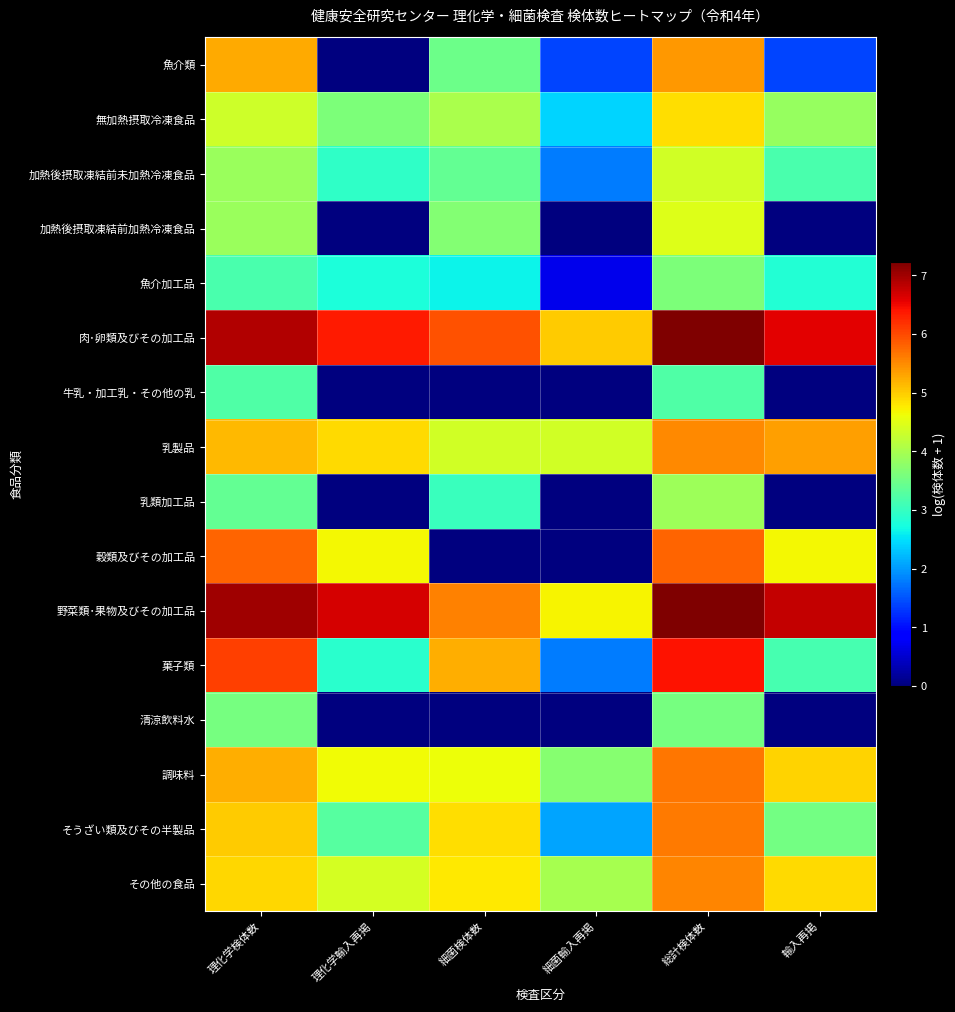

Reading right to left, transcribe all the data shown in this chart.

魚介類: 輸入再掲=1.4	総計検体数=5.4	細菌輸入再掲=1.4	細菌検体数=3.5	理化学輸入再掲=0.0	理化学検体数=5.3
無加熱摂取冷凍食品: 輸入再掲=3.9	総計検体数=4.9	細菌輸入再掲=2.4	細菌検体数=4.0	理化学輸入再掲=3.6	理化学検体数=4.3
加熱後摂取凍結前未加熱冷凍食品: 輸入再掲=3.2	総計検体数=4.3	細菌輸入再掲=1.8	細菌検体数=3.4	理化学輸入再掲=2.9	理化学検体数=3.9
加熱後摂取凍結前加熱冷凍食品: 輸入再掲=0.0	総計検体数=4.5	細菌輸入再掲=0.0	細菌検体数=3.7	理化学輸入再掲=0.0	理化学検体数=3.9
魚介加工品: 輸入再掲=2.8	総計検体数=3.6	細菌輸入再掲=0.7	細菌検体数=2.6	理化学輸入再掲=2.8	理化学検体数=3.2
肉･卵類及びその加工品: 輸入再掲=6.6	総計検体数=7.2	細菌輸入再掲=5.0	細菌検体数=5.9	理化学輸入再掲=6.4	理化学検体数=6.9
牛乳・加工乳・その他の乳: 輸入再掲=0.0	総計検体数=3.2	細菌輸入再掲=0.0	細菌検体数=0.0	理化学輸入再掲=0.0	理化学検体数=3.2
乳製品: 輸入再掲=5.4	総計検体数=5.5	細菌輸入再掲=4.4	細菌検体数=4.4	理化学輸入再掲=4.9	理化学検体数=5.1
乳類加工品: 輸入再掲=0.0	総計検体数=3.9	細菌輸入再掲=0.0	細菌検体数=3.0	理化学輸入再掲=0.0	理化学検体数=3.4
穀類及びその加工品: 輸入再掲=4.7	総計検体数=5.8	細菌輸入再掲=0.0	細菌検体数=0.0	理化学輸入再掲=4.7	理化学検体数=5.8
野菜類･果物及びその加工品: 輸入再掲=6.8	総計検体数=7.2	細菌輸入再掲=4.7	細菌検体数=5.6	理化学輸入再掲=6.7	理化学検体数=7.0
菓子類: 輸入再掲=3.1	総計検体数=6.4	細菌輸入再掲=1.8	細菌検体数=5.2	理化学輸入再掲=2.9	理化学検体数=6.1
清涼飲料水: 輸入再掲=0.0	総計検体数=3.6	細菌輸入再掲=0.0	細菌検体数=0.0	理化学輸入再掲=0.0	理化学検体数=3.6
調味料: 輸入再掲=5.0	総計検体数=5.7	細菌輸入再掲=3.7	細菌検体数=4.6	理化学輸入再掲=4.6	理化学検体数=5.2
そうざい類及びその半製品: 輸入再掲=3.5	総計検体数=5.6	細菌輸入再掲=2.1	細菌検体数=4.9	理化学輸入再掲=3.3	理化学検体数=5.0
その他の食品: 輸入再掲=4.9	総計検体数=5.5	細菌輸入再掲=4.0	細菌検体数=4.8	理化学輸入再掲=4.4	理化学検体数=4.9